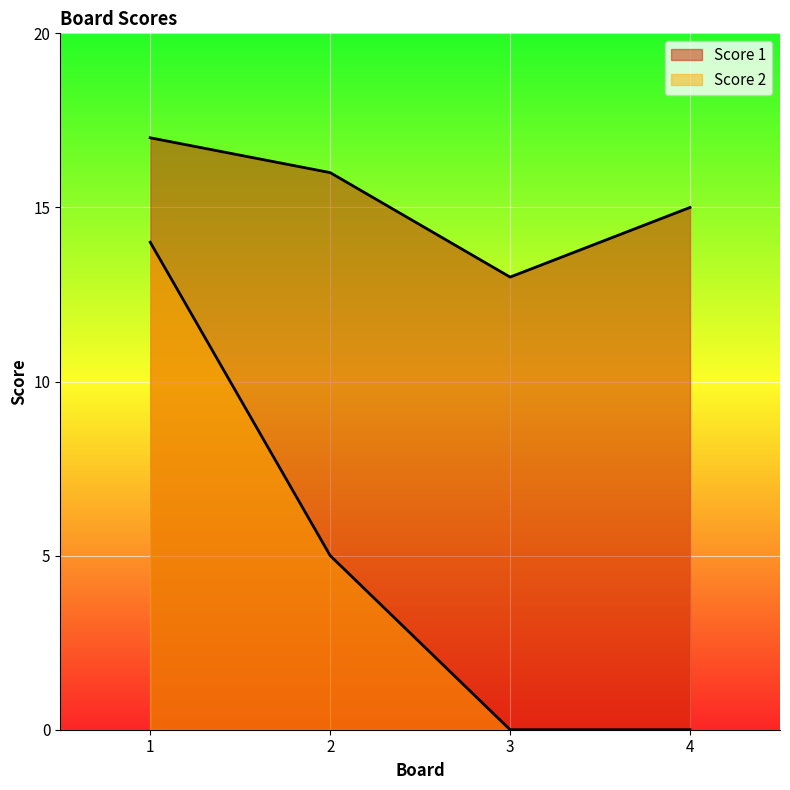

True or false: Score 2 and Score 1 intersect in this chart.

False